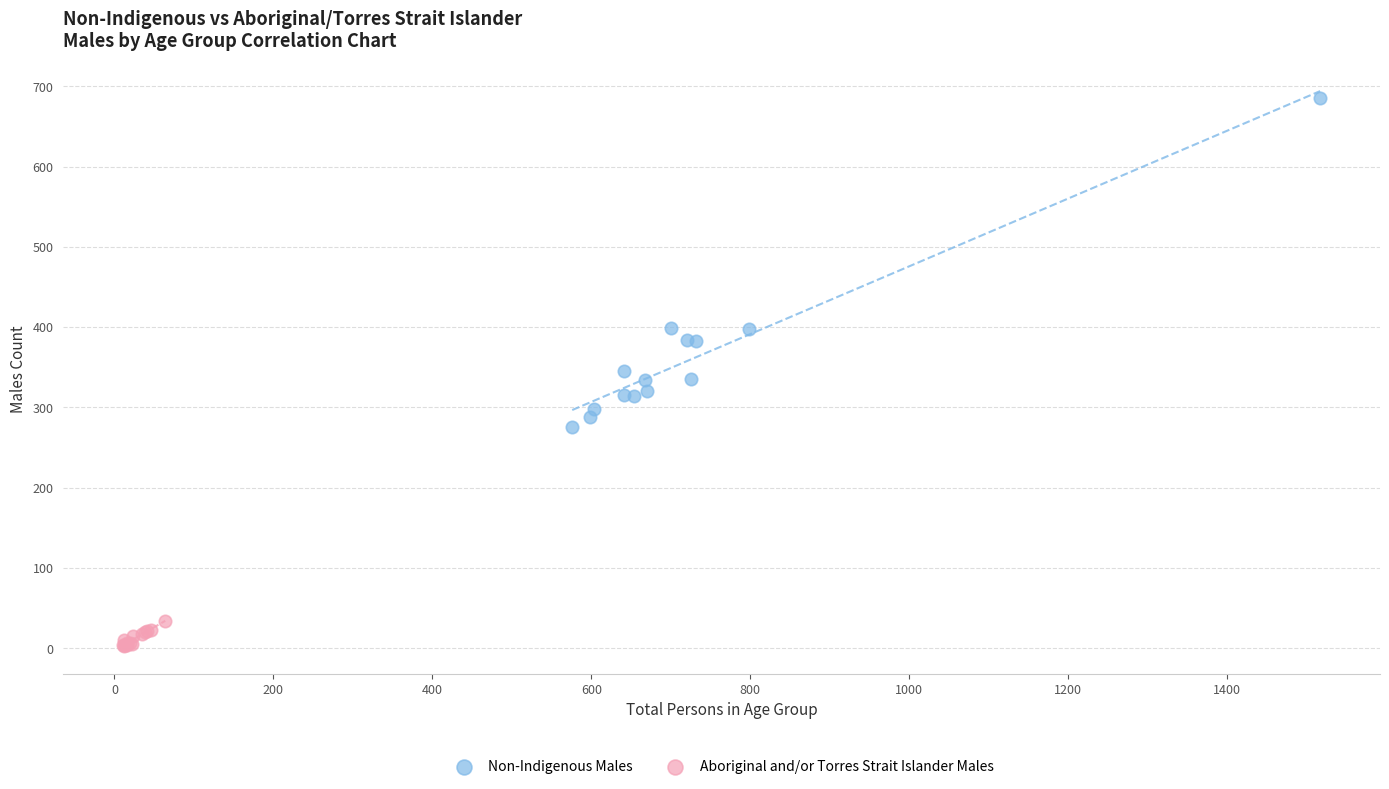

Which series has the largest Y range (max minus min)?

Non-Indigenous Males